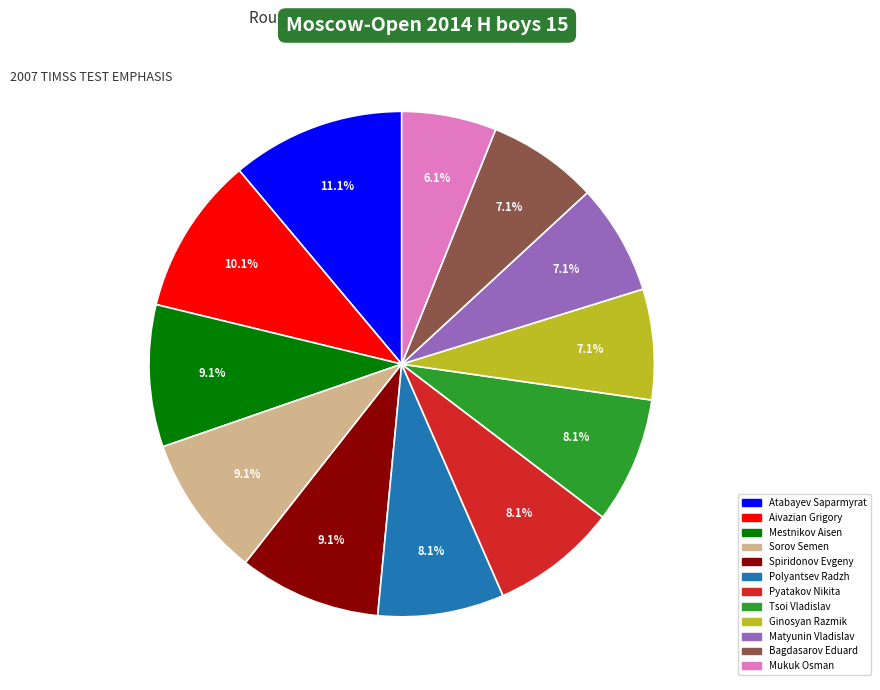

True or false: Atabayev Saparmyrat accounts for 20% of the total.

False